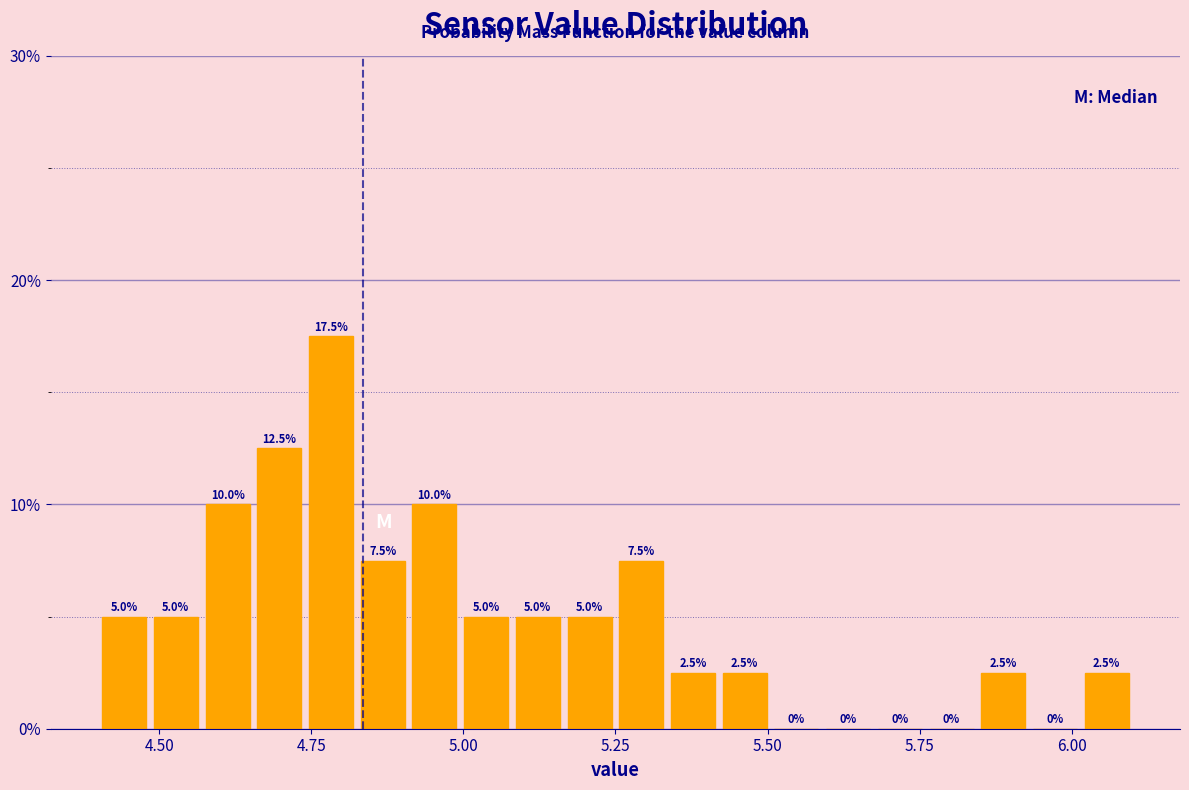

Read against the x-axis, roughly where is the centre of the tallest bar?

4.80